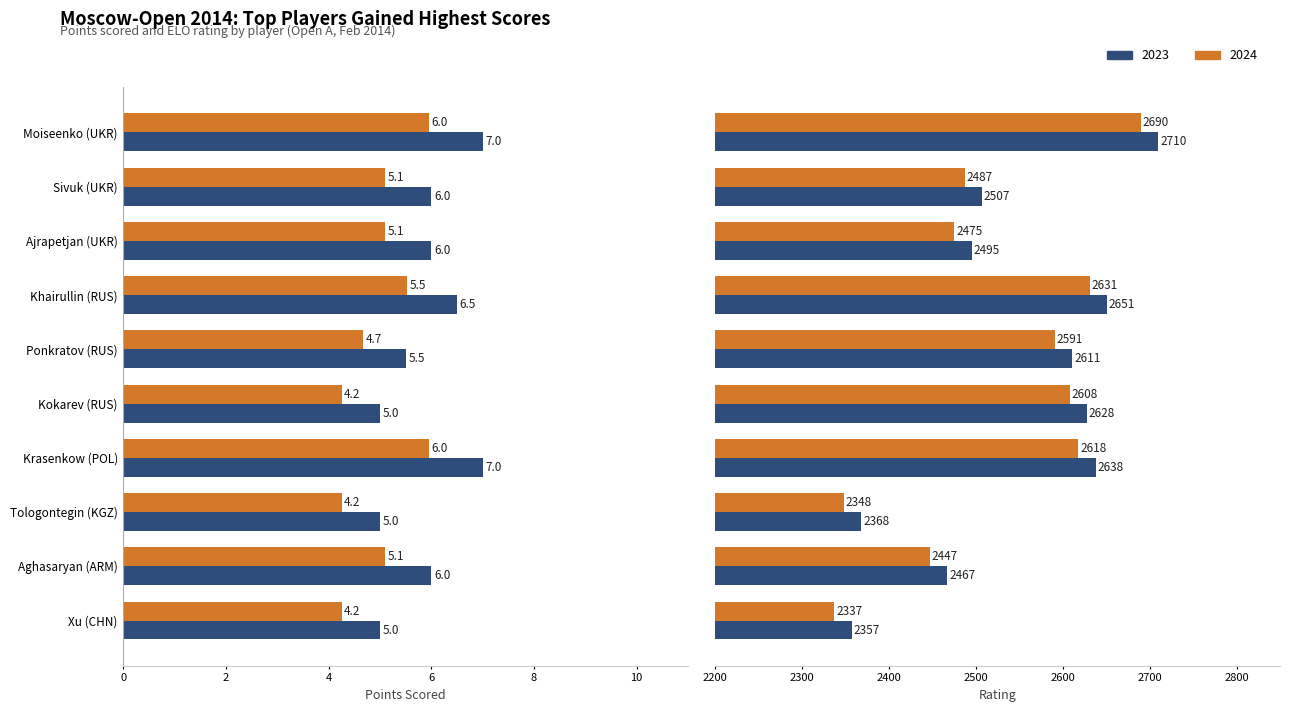

What is the difference between the maximum and second lowest values in the 2024 (Points est.) series?

1.7